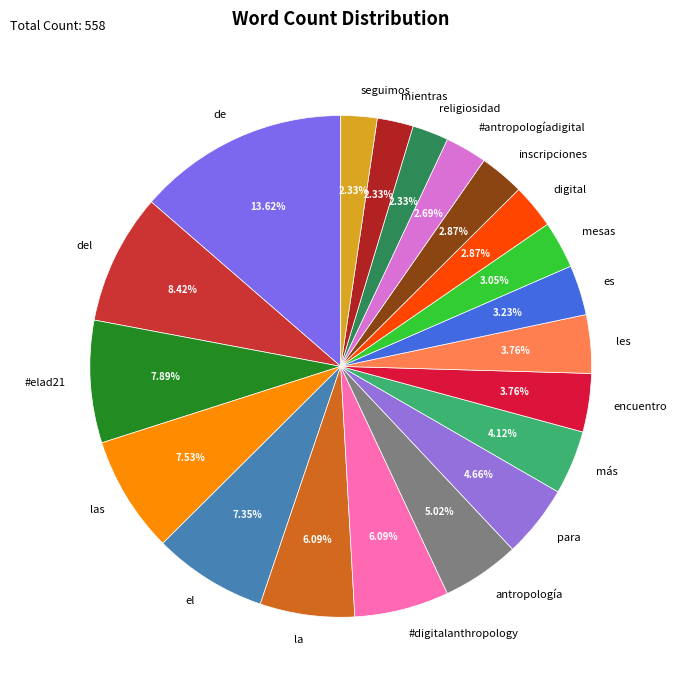

Count the number of slices in the pie.

20